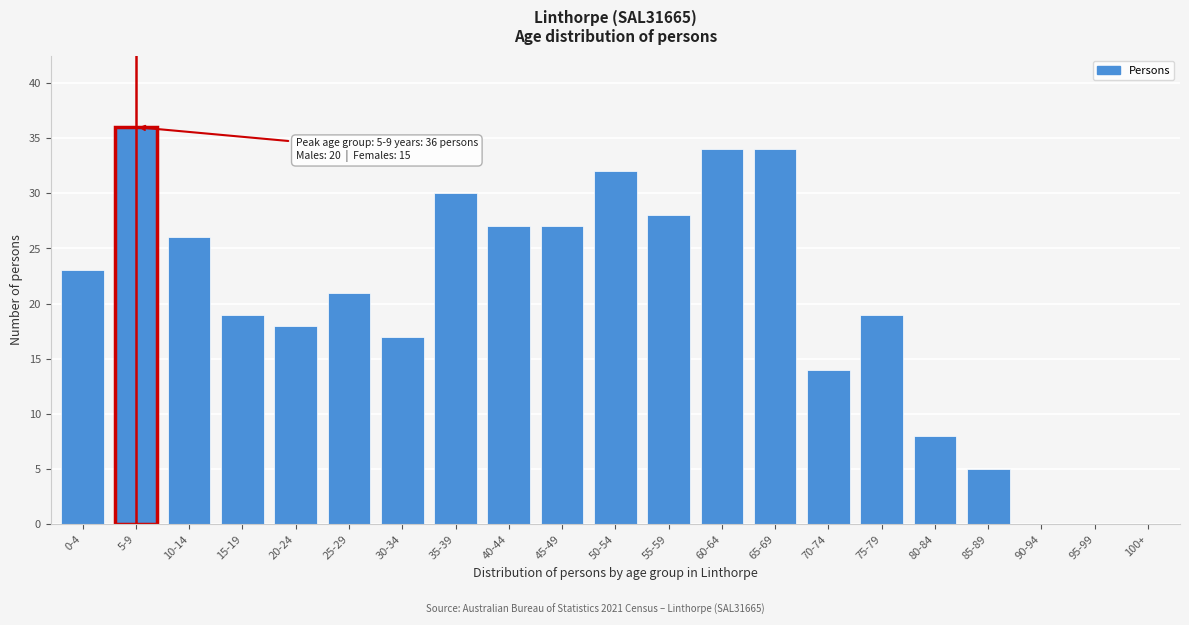

Reading left to right, list all the values displayed in this chart.

0-4=23	5-9=36	10-14=26	15-19=19	20-24=18	25-29=21	30-34=17	35-39=30	40-44=27	45-49=27	50-54=32	55-59=28	60-64=34	65-69=34	70-74=14	75-79=19	80-84=8	85-89=5	90-94=0	95-99=0	100+=0